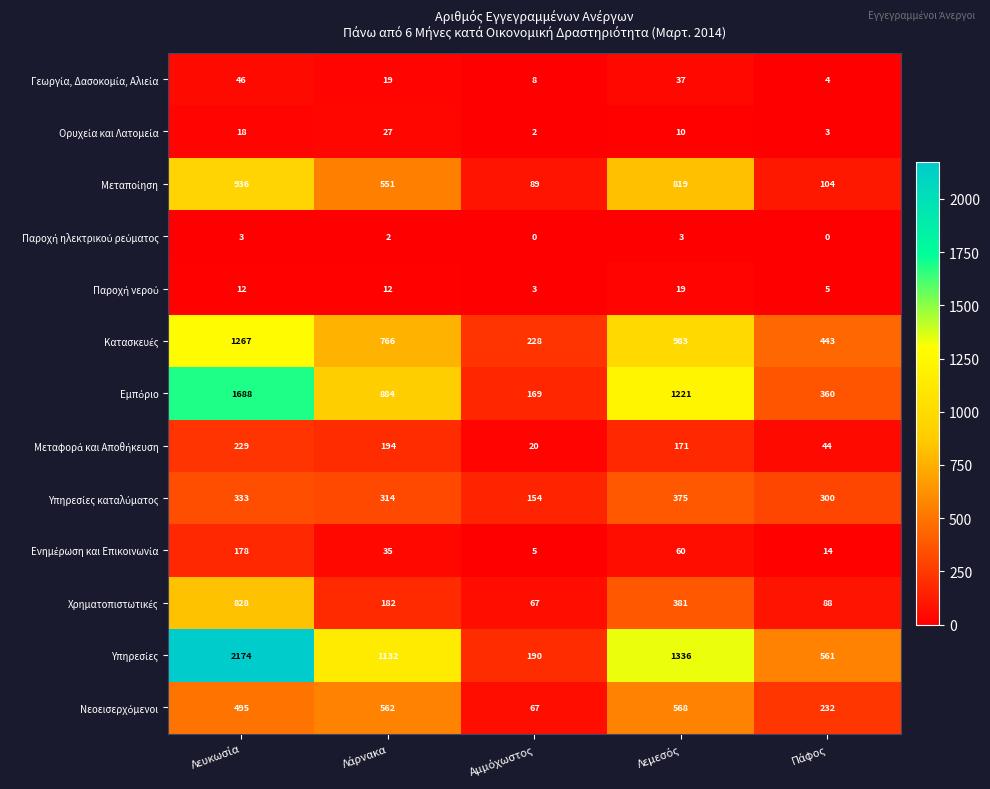

What is the maximum value shown in the chart?

2174